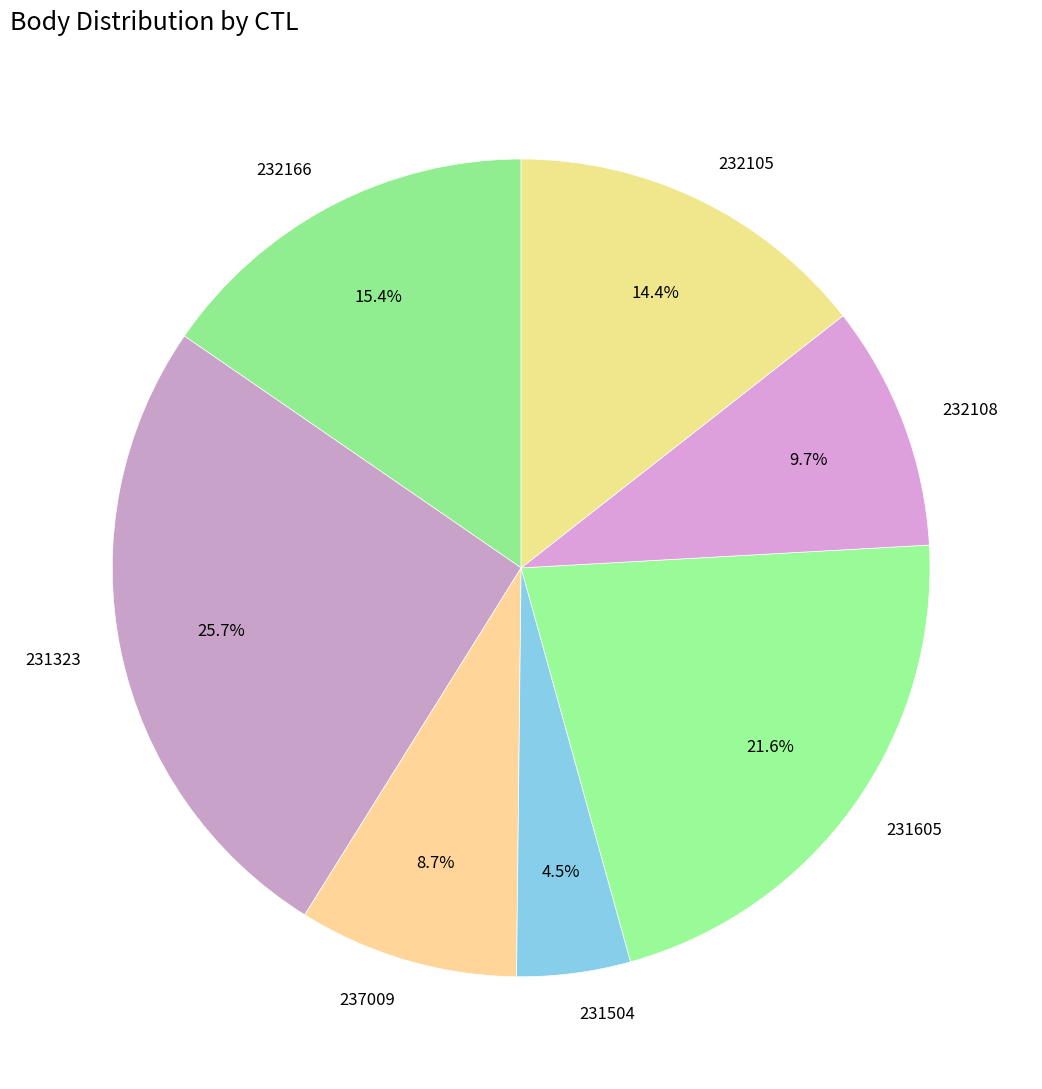

What percentage is the 231605 slice, to the nearest percent?

22%